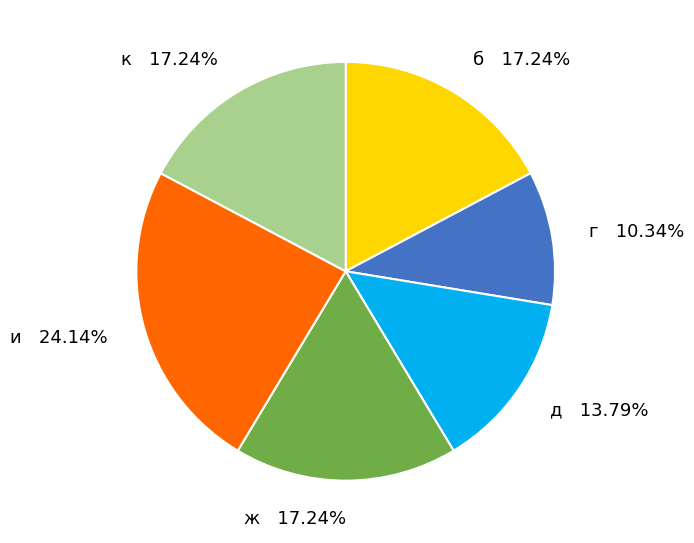

Which category has the smallest portion of the pie?

г